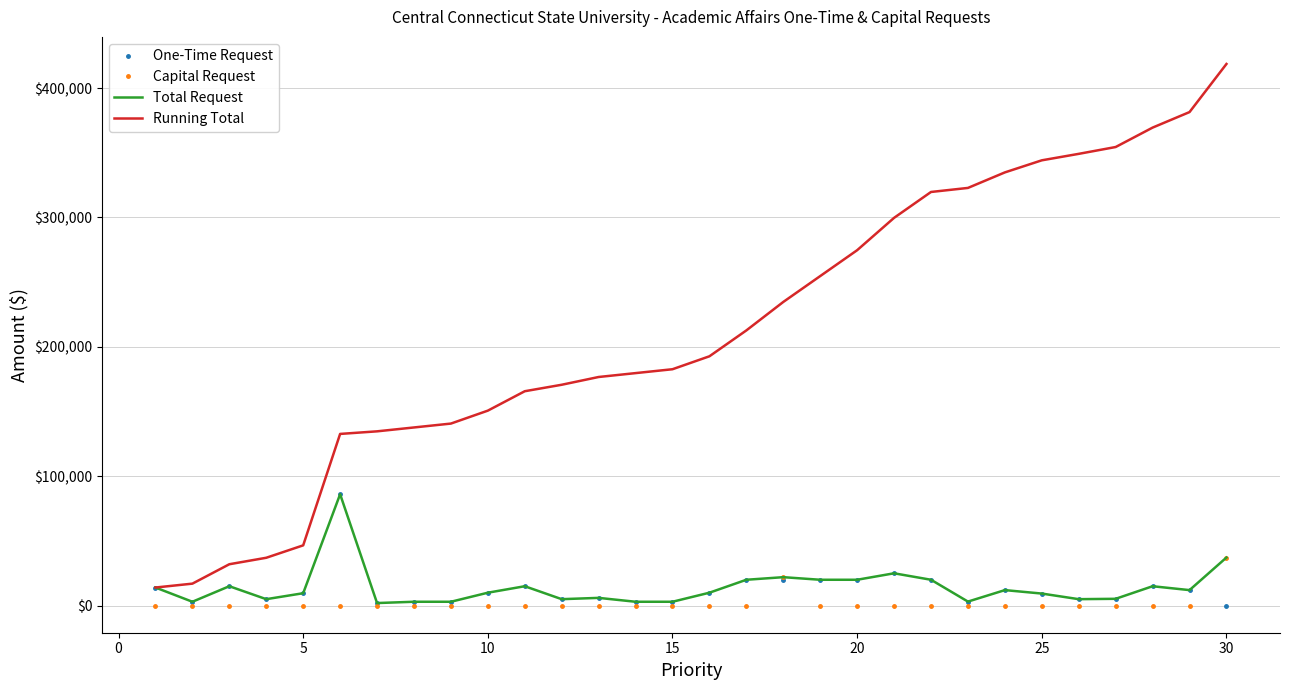

What is the highest value of the One-Time Request series?

86111